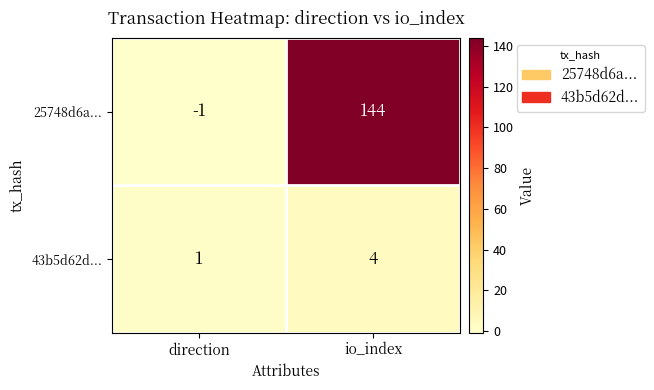

Read the 43b5d62d... value at io_index.

4